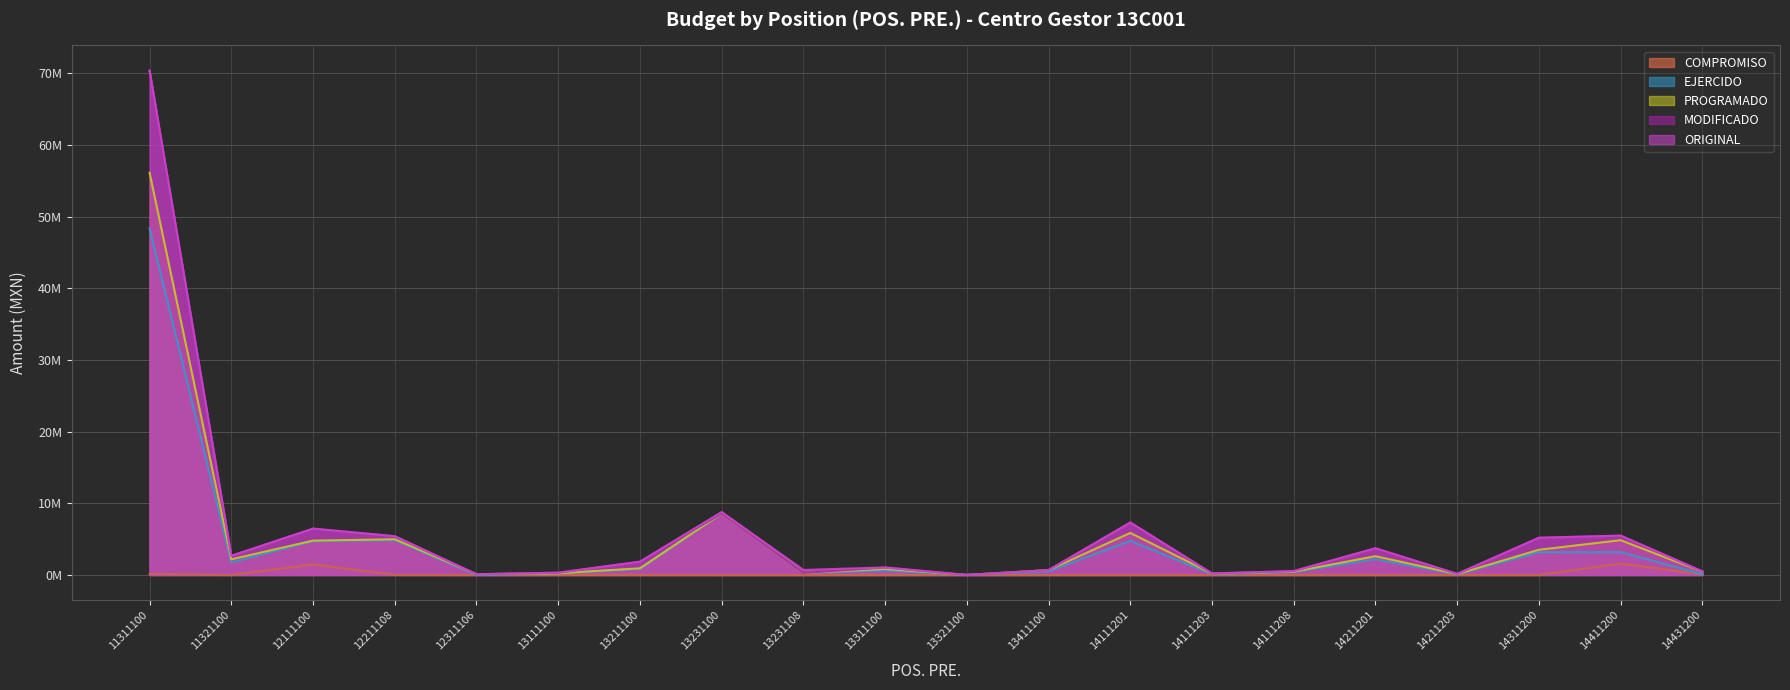

What is the difference between the maximum and minimum values in the MODIFICADO series?

70347416.0